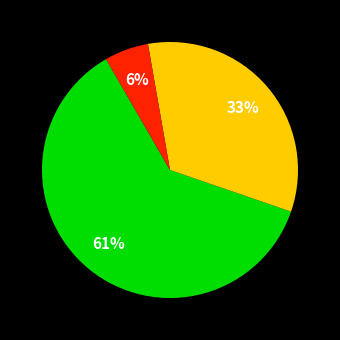

To the nearest percent, what is the average slice percentage?

33%